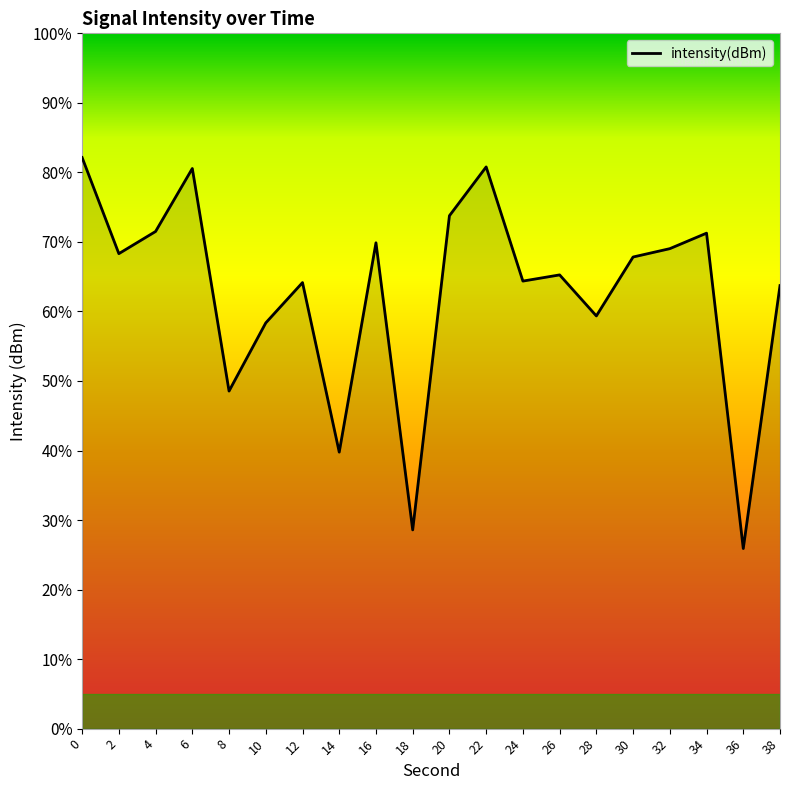

How many interior local valleys (lower than both neighbors) does the data have?

7